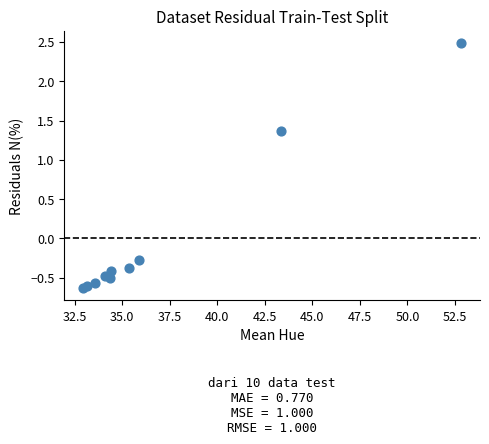

What Y value in the scatter plot is closest to 0?

-0.3